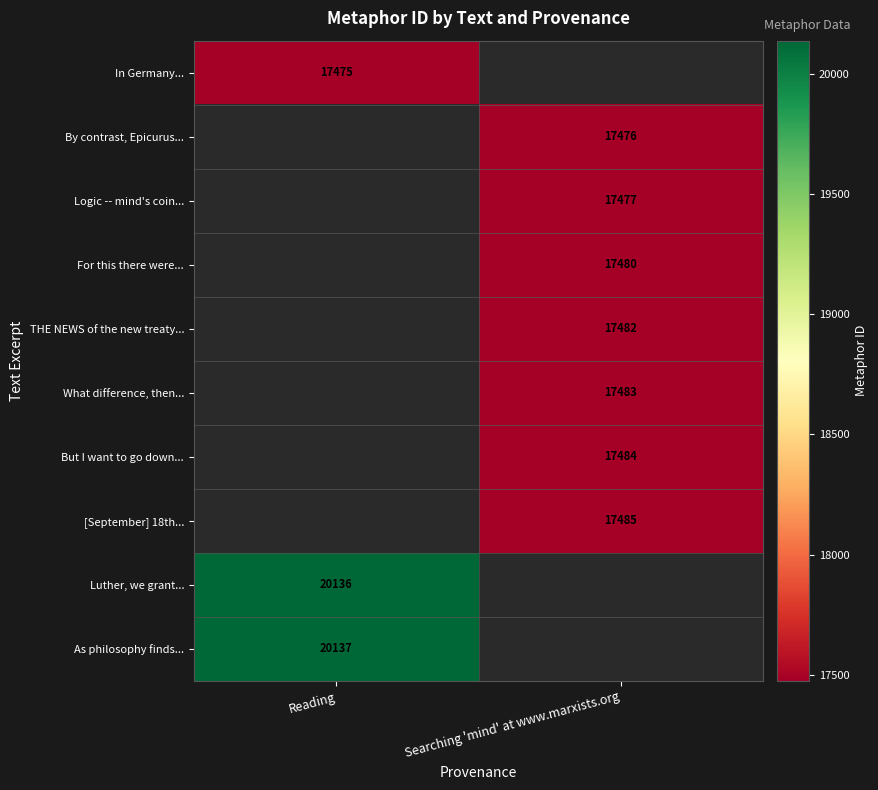

Which label corresponds to the smallest value in the chart?

Reading